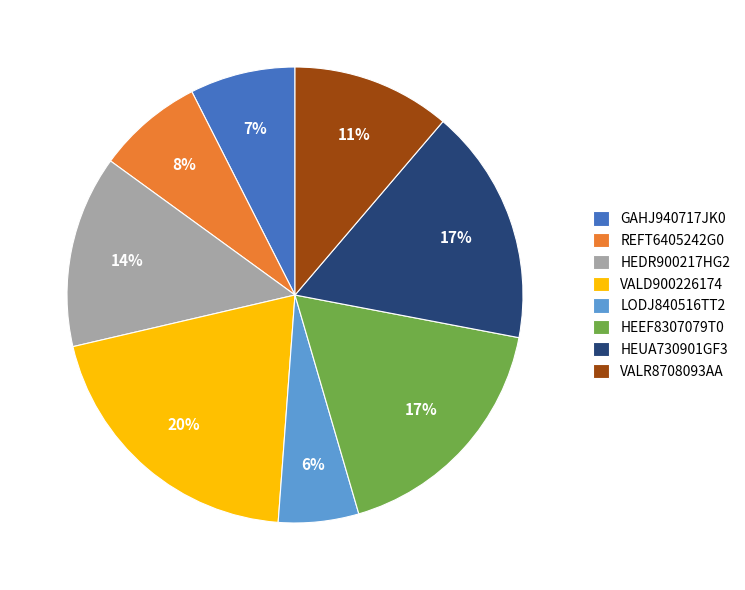

What is the smallest slice in the pie chart?

LODJ840516TT2